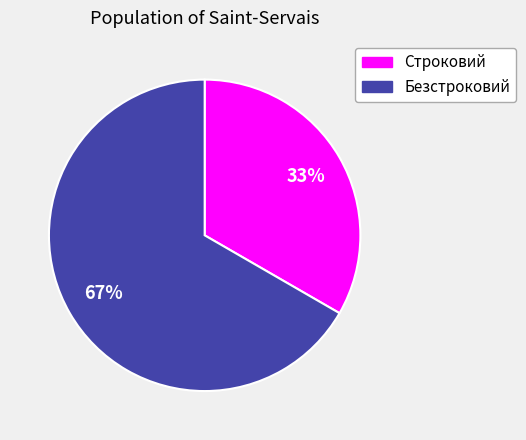

How many slices are in this pie chart?

2